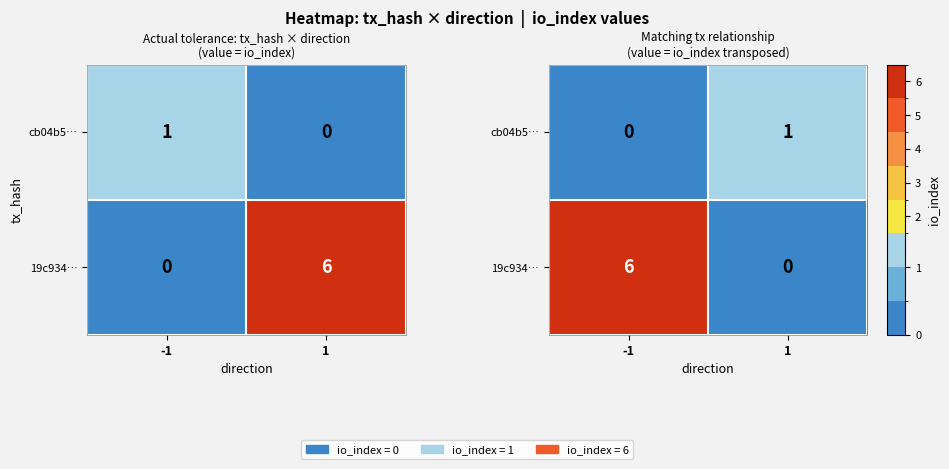

How many positive values does the cb04b5… series have?

1